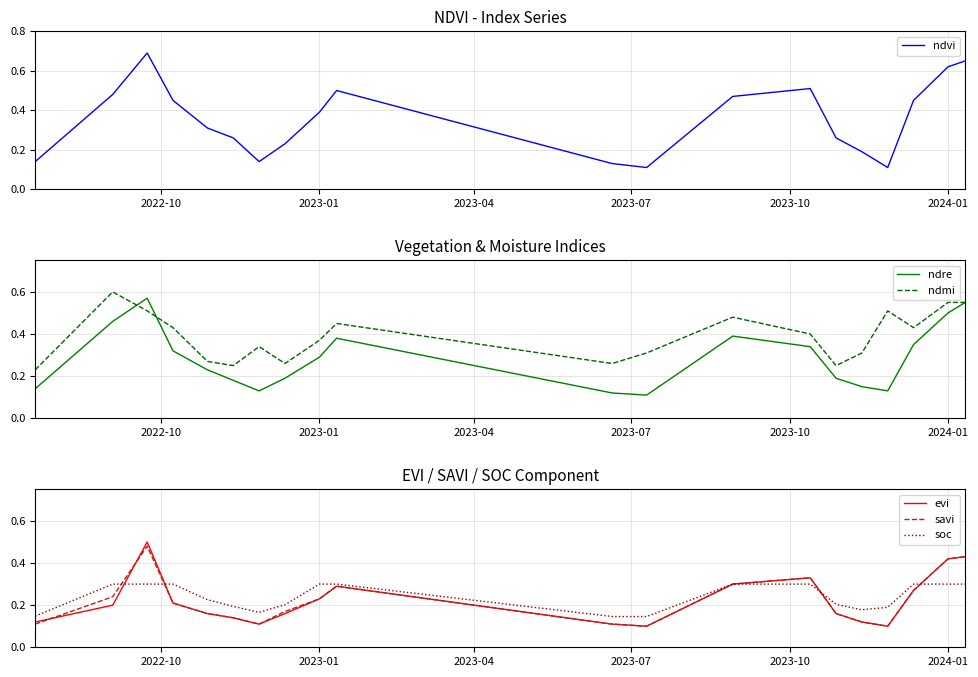

What is the difference between the second highest and second lowest values in the ndmi series?

0.3